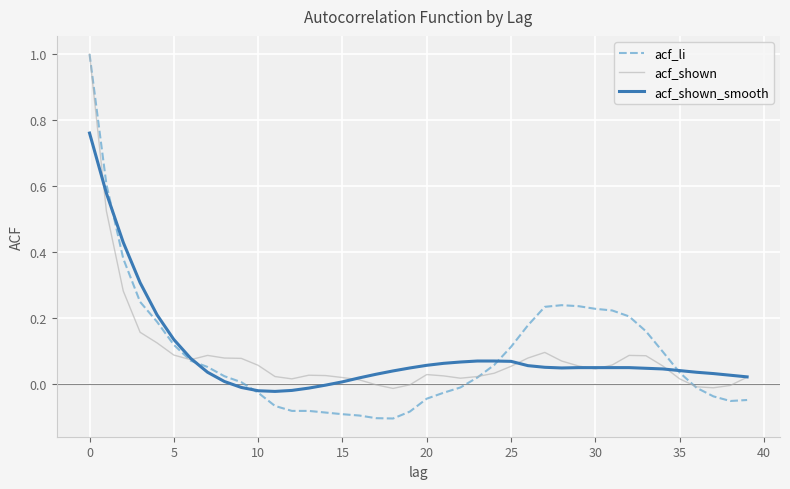

True or false: acf_shown_smooth and acf_li intersect in this chart.

True